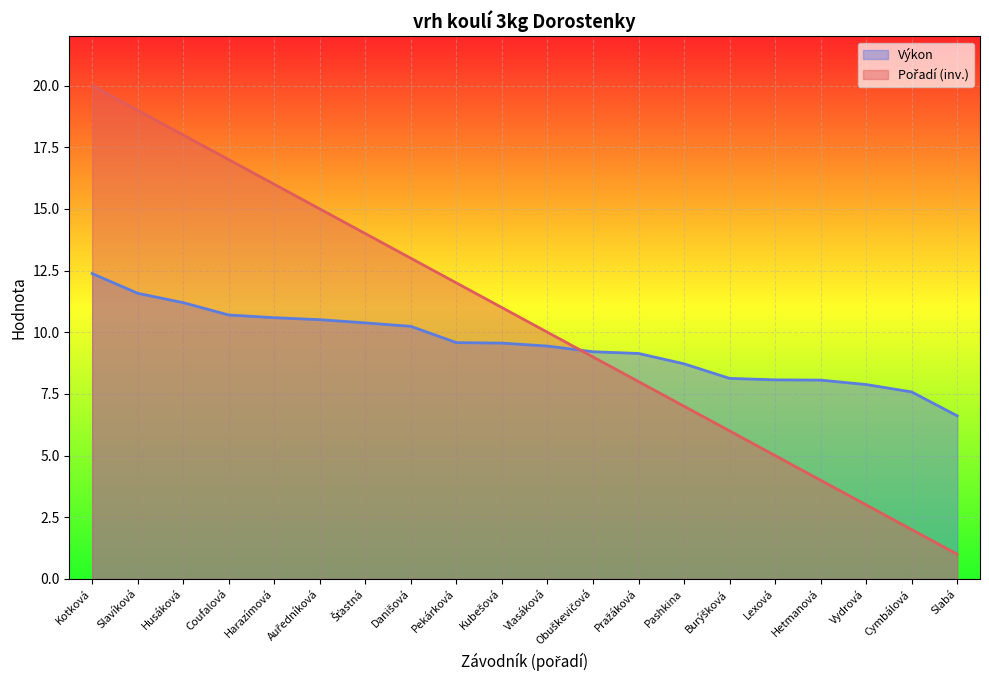

What is the total value across all series at Danišová?

23.2